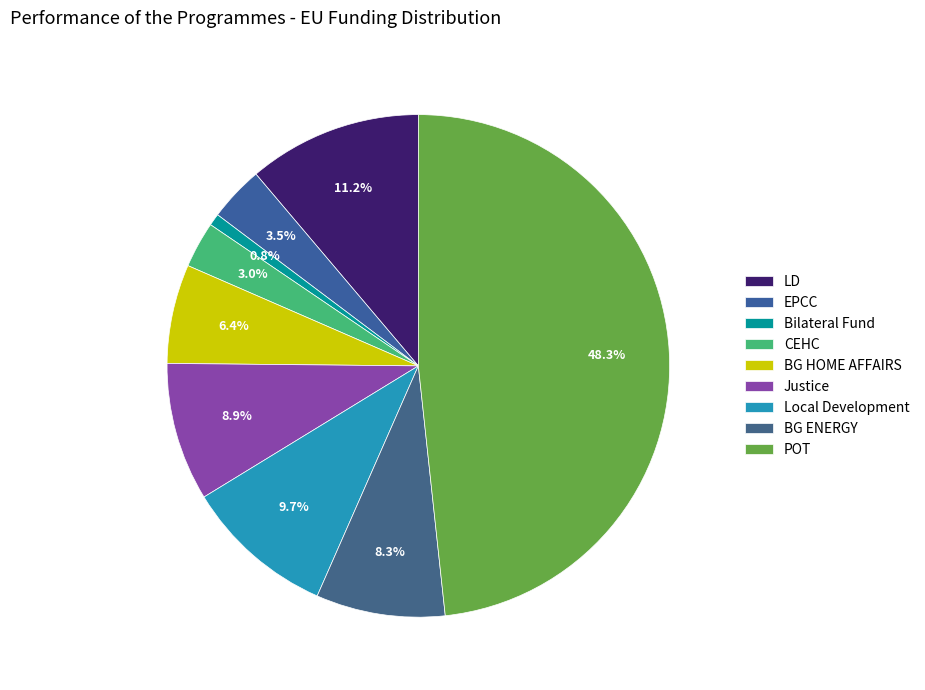

Does any single category account for the majority?

No